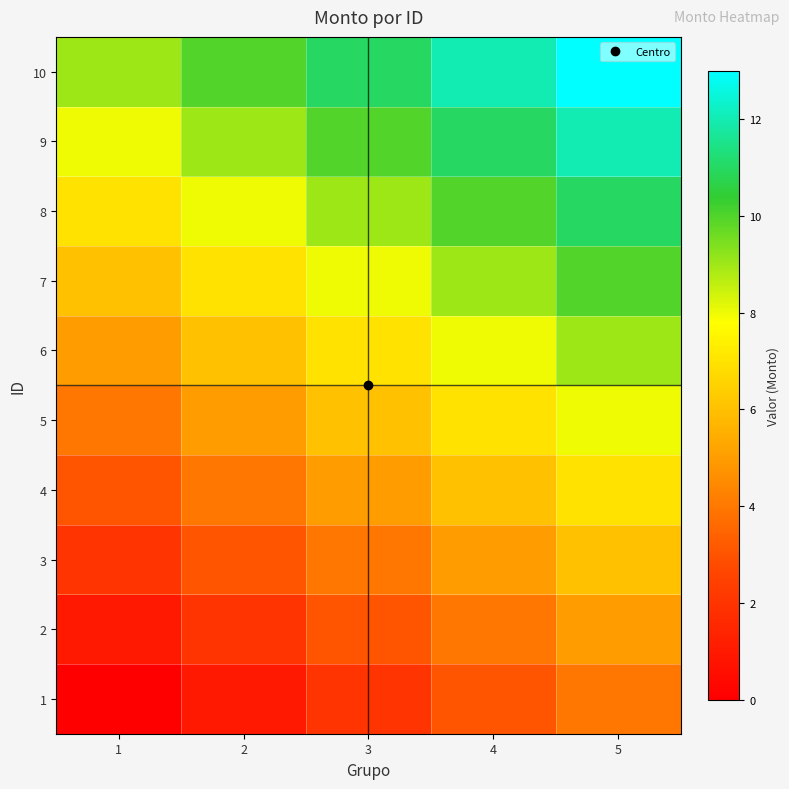

How many series are shown in this chart?

10